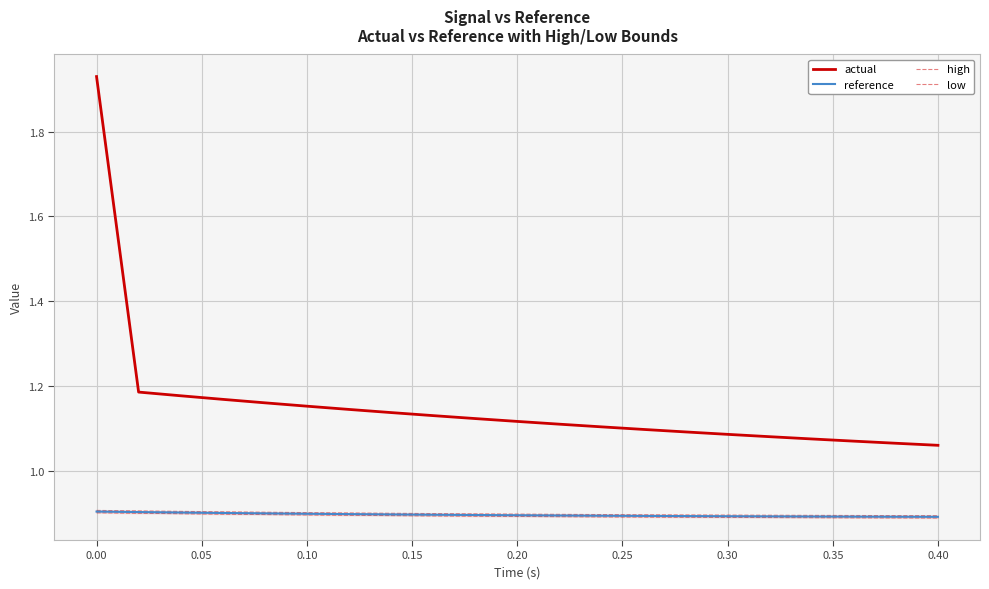

True or false: reference and actual cross at least once.

False